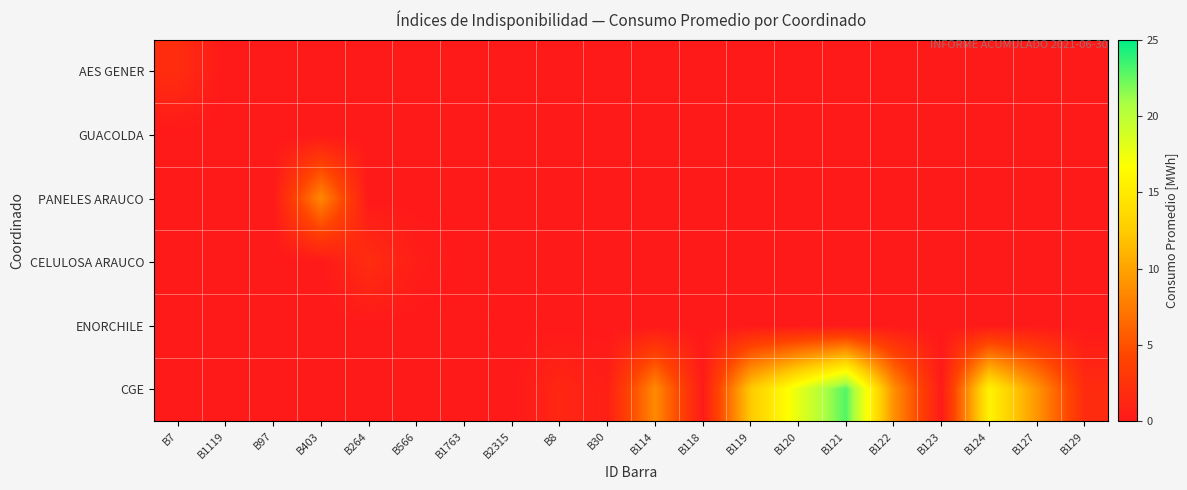

What is the total value across all series at B2315?

0.1